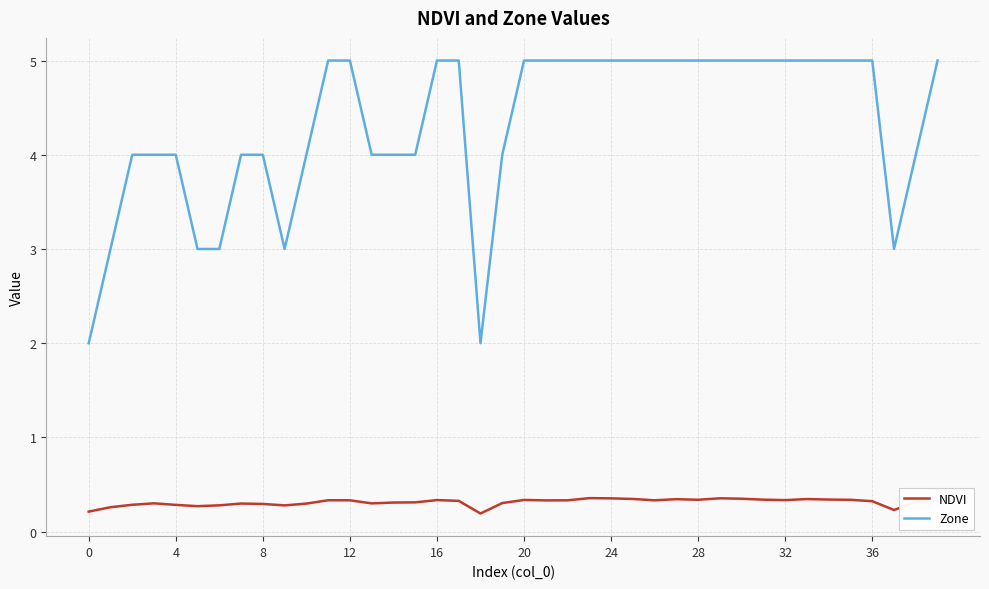

True or false: Zone and NDVI cross at least once.

False